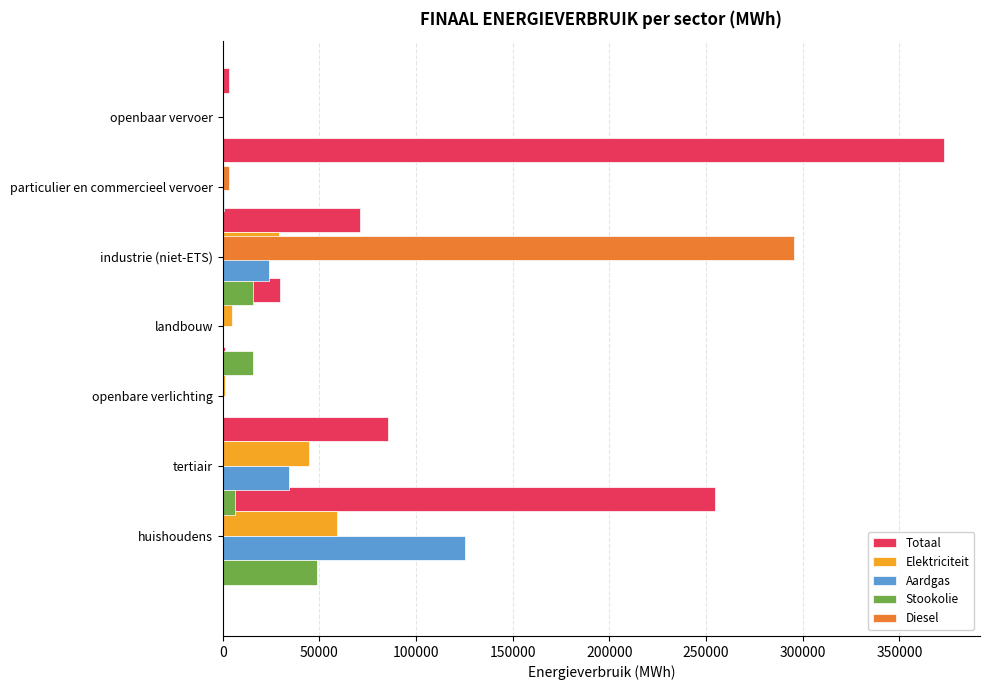

What is the total value across all series at 300000?

6407.7